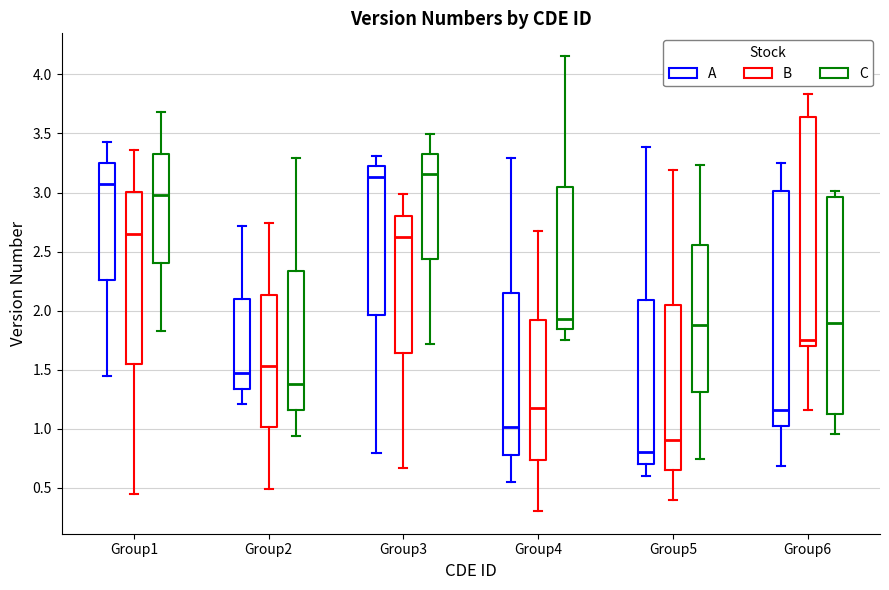

Which box's median line is the lowest?

Group5 (A)